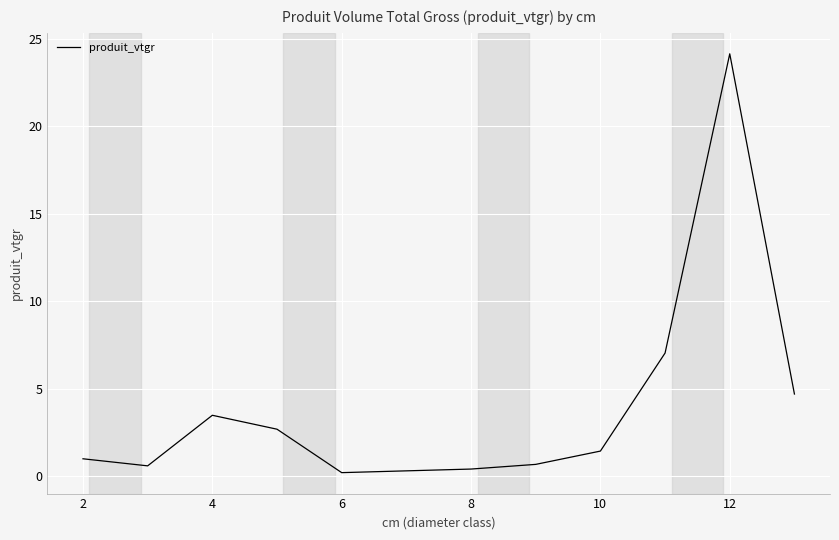

What is the maximum value shown in the chart?

24.1